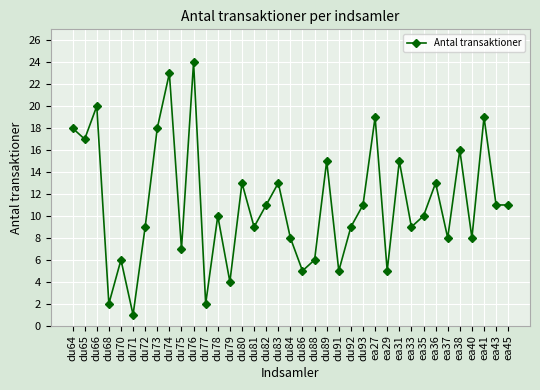

At which category does the data reach its first local peak?

du66